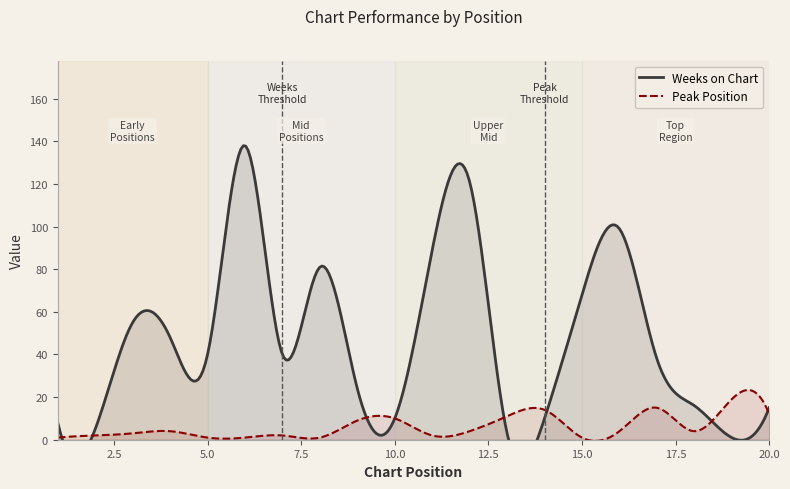

How many data points in Peak Position are less than 4?

9